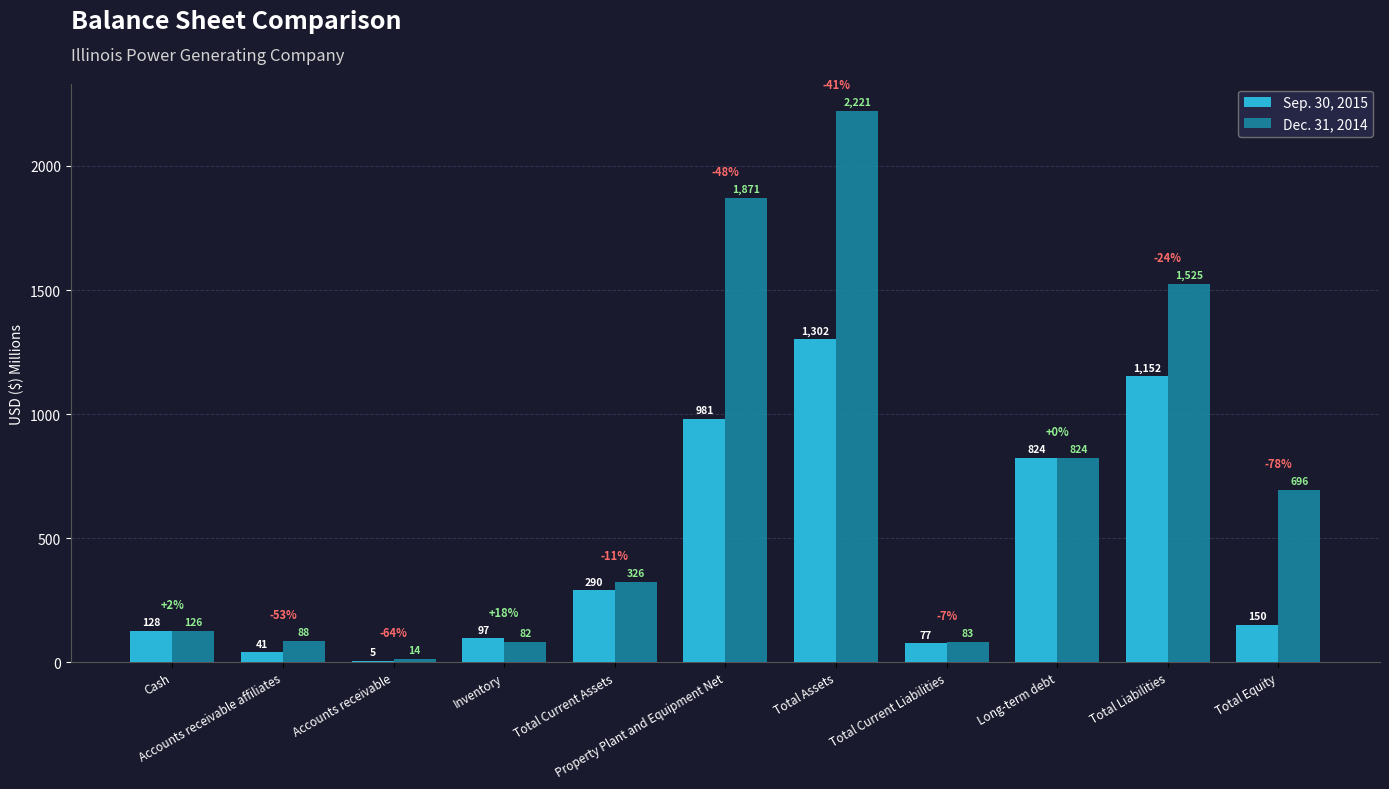

What is the maximum value shown in the chart?

2221